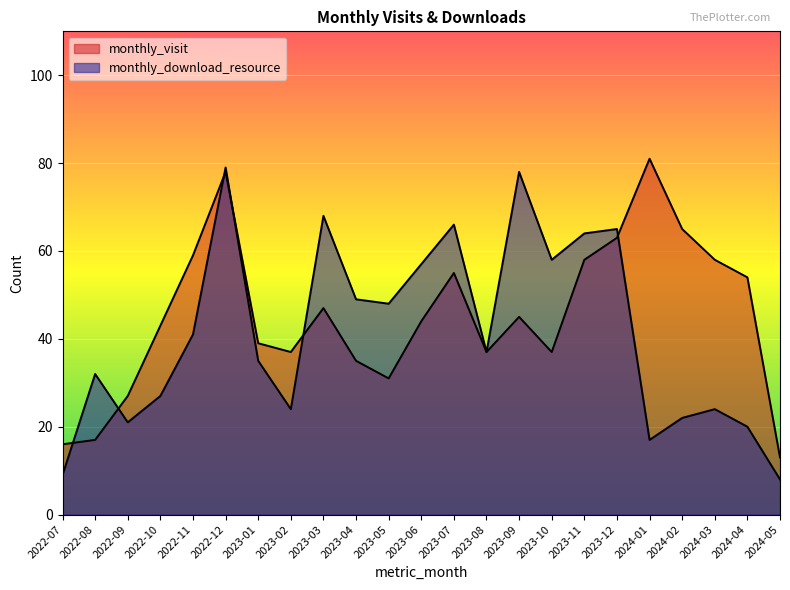

What is the average value of the monthly_download_resource series?

41